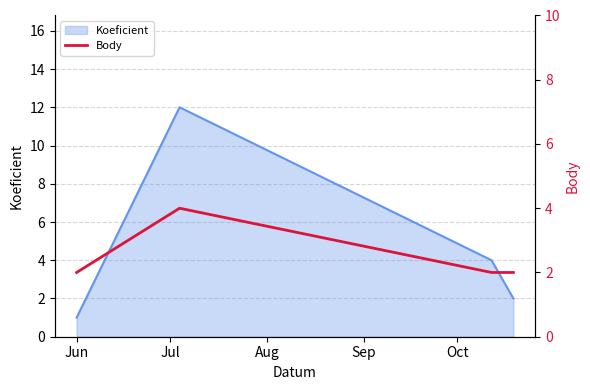

What is the maximum value for Koeficient?

12